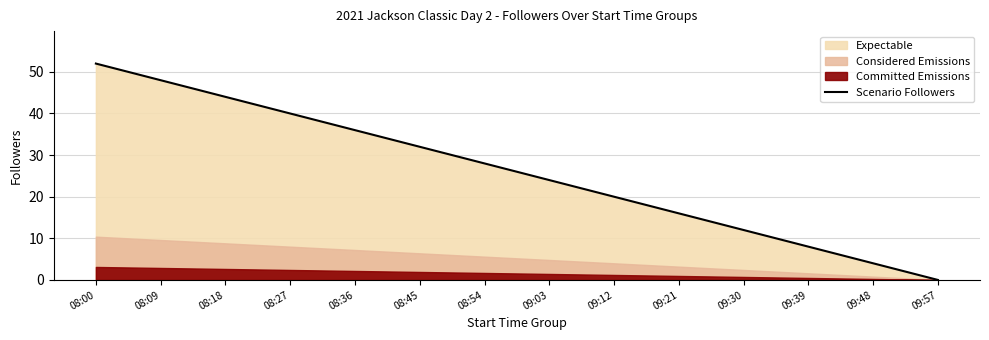

What value does the data have at 08:54, to the nearest 5?

30